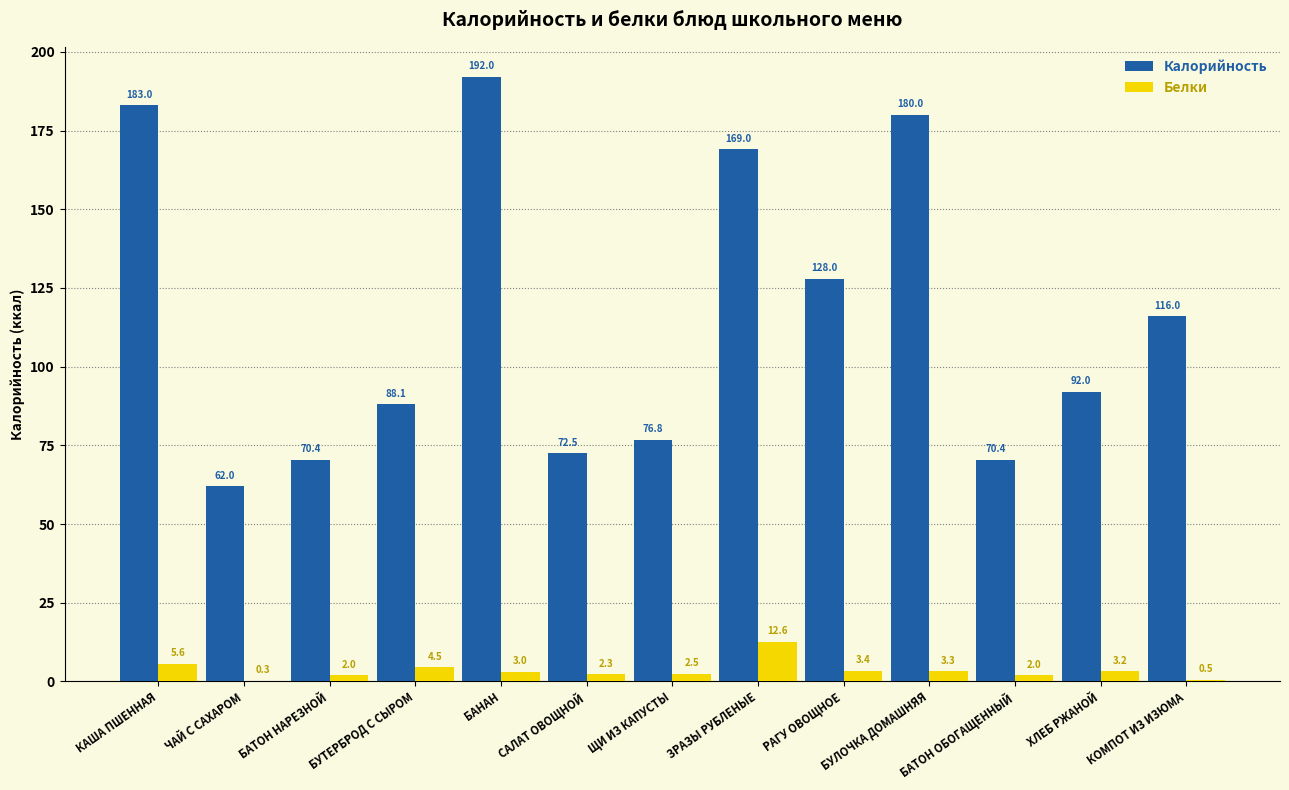

What is the average value of the Белки series?

3.5